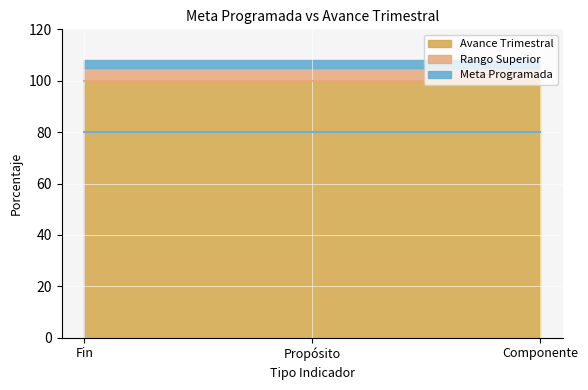

What is the total value across all series at Componente?

108